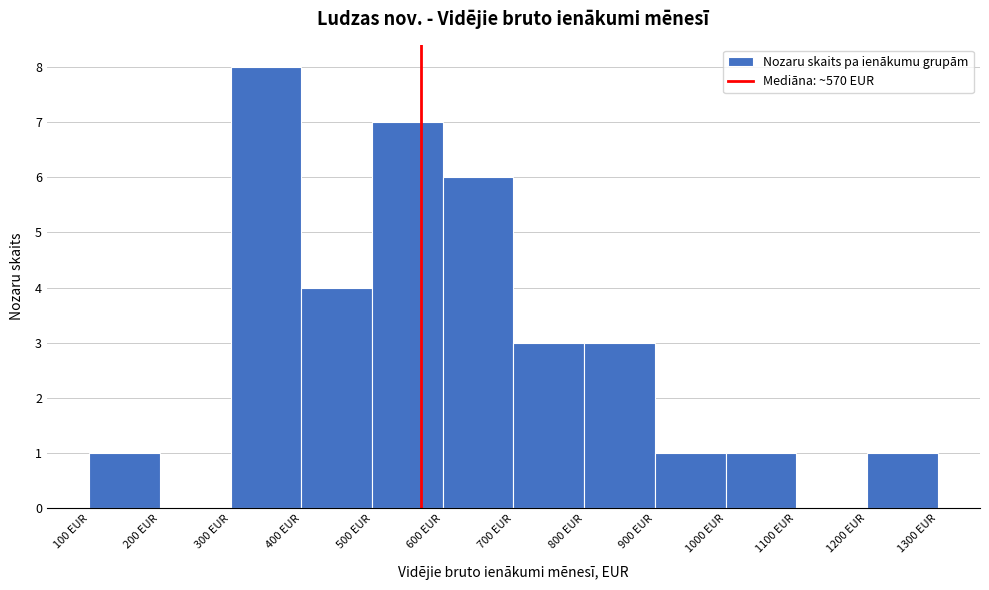

Reading left to right, transcribe this chart: for each bar, give the range it covers on the x-axis and its height. The values are not printed on the chart, so give them approximately, as read against the axis.

100 to 200: 1
200 to 300: 0
300 to 400: 8
400 to 500: 4
500 to 600: 7
600 to 700: 6
700 to 800: 3
800 to 900: 3
900 to 1000: 1
1000 to 1100: 1
1100 to 1200: 0
1200 to 1300: 1